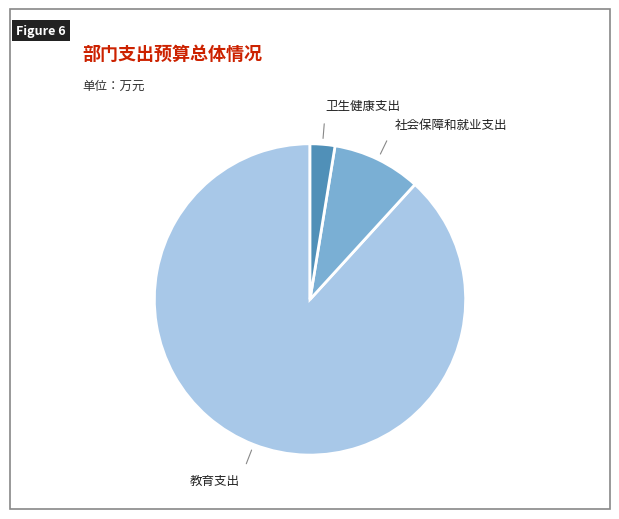

Is there a majority slice in this chart?

Yes